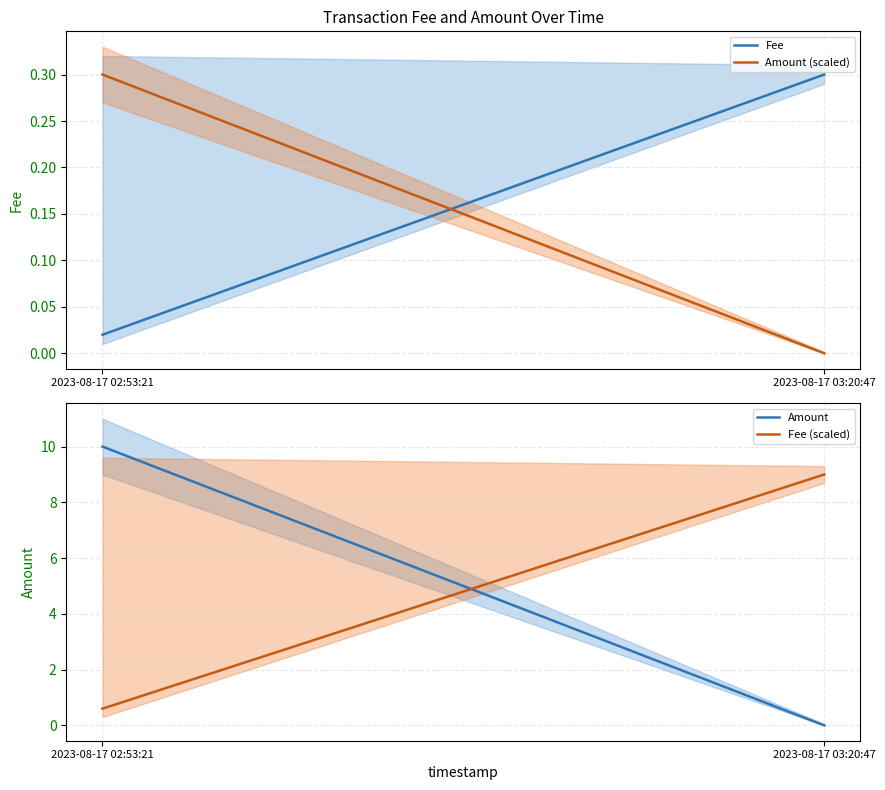

Reading left to right, transcribe all the data shown in this chart.

Fee: 2023-08-17 02:53:21=0.0	2023-08-17 03:20:47=0.3
Amount (scaled): 2023-08-17 02:53:21=0.3	2023-08-17 03:20:47=0.0
Amount: 2023-08-17 02:53:21=10.0	2023-08-17 03:20:47=0.0
Fee (scaled): 2023-08-17 02:53:21=0.6	2023-08-17 03:20:47=9.0